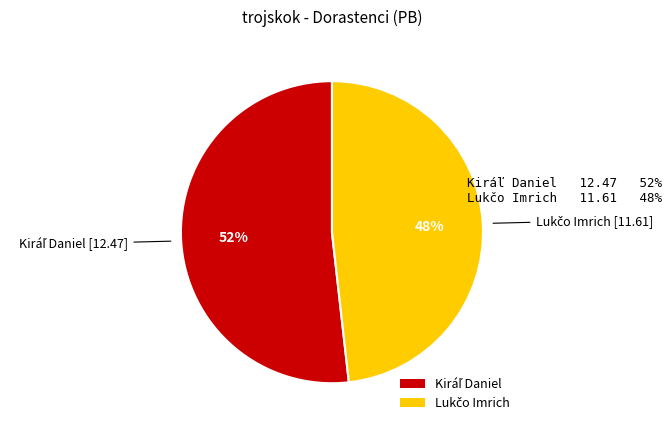

Does any single category account for the majority?

Yes